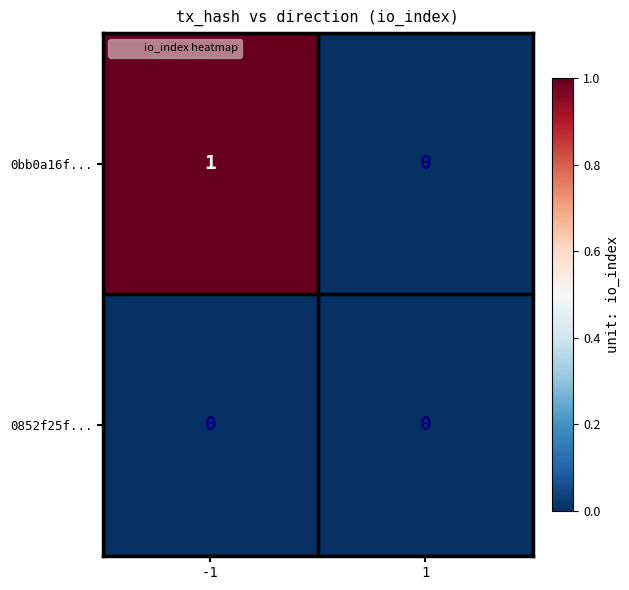

The 0bb0a16f... series shows 0 at 1. True or false?

True